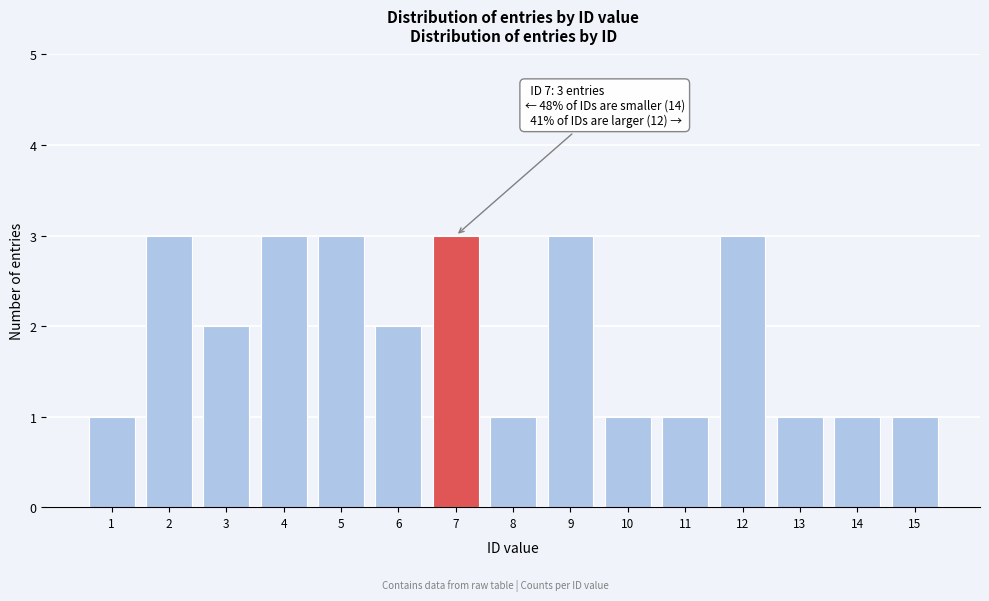

Reading left to right, extract all data points from this chart.

1=1	2=3	3=2	4=3	5=3	6=2	7=3	8=1	9=3	10=1	11=1	12=3	13=1	14=1	15=1